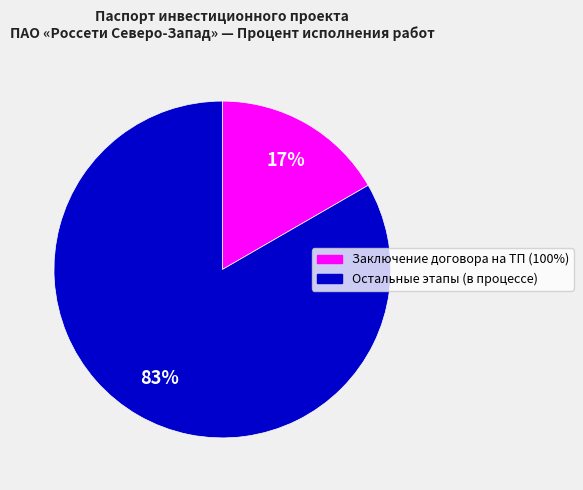

Is there a majority slice in this chart?

Yes